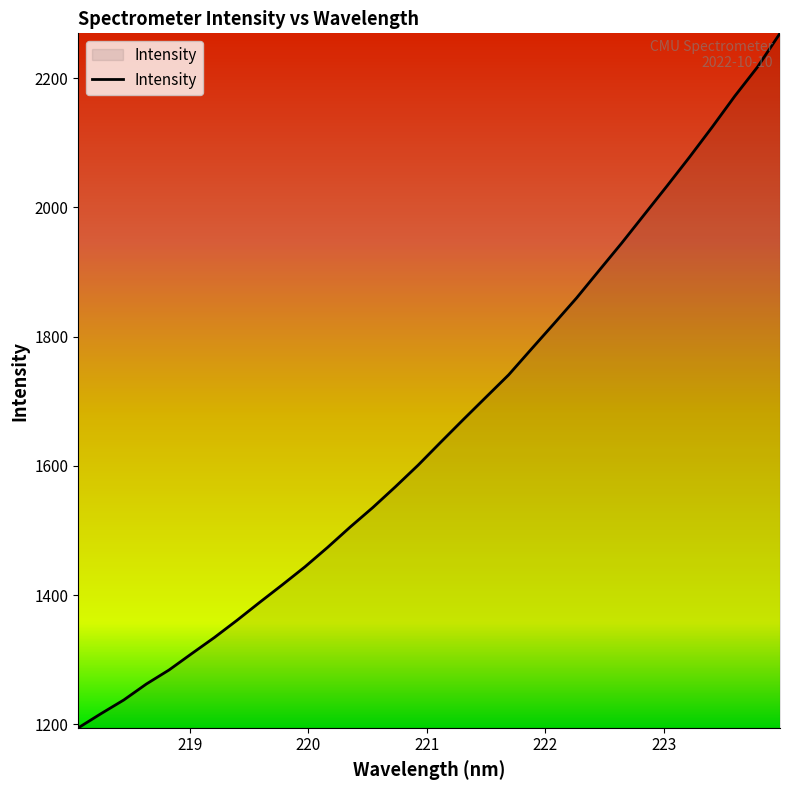

What is the difference between the maximum and minimum values?

1075.1